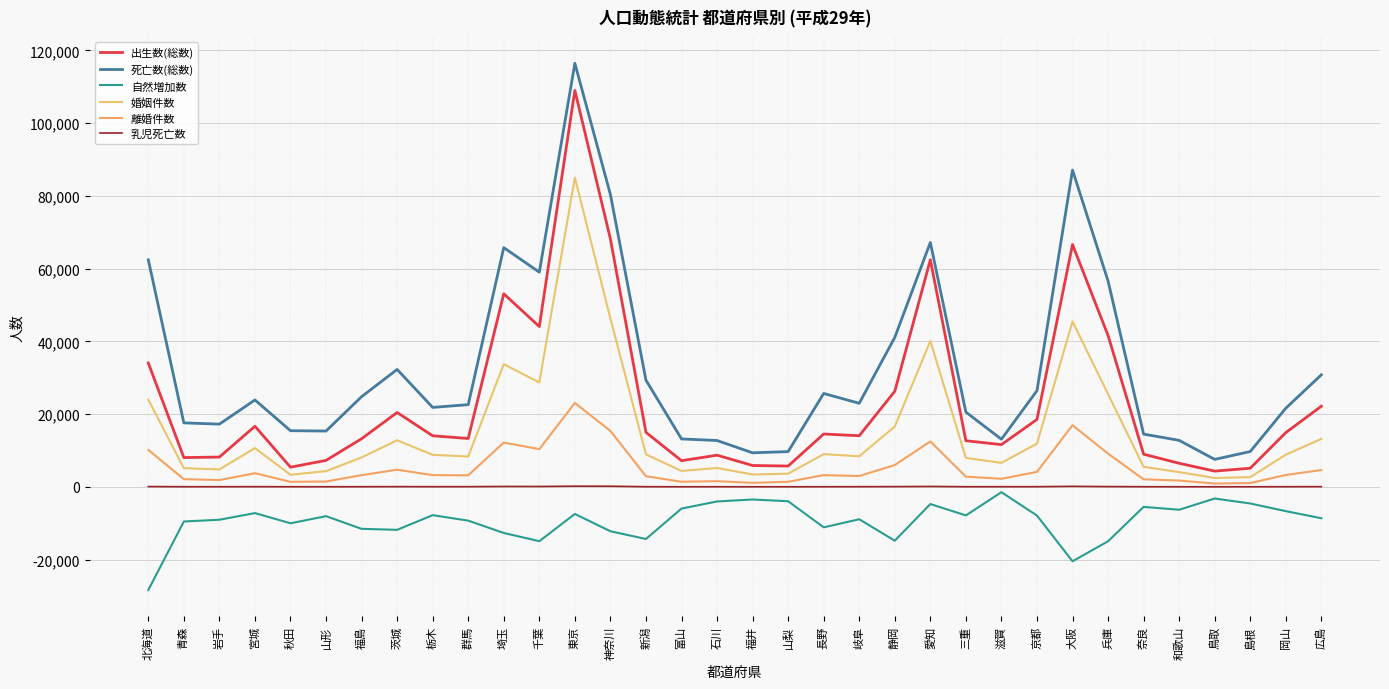

At how many categories does at least one series exceed 51975?

8